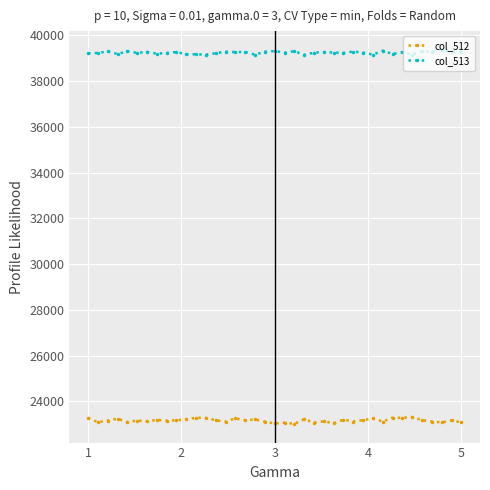

True or false: col_512 has more than 2 points higher than both neighbors.

True